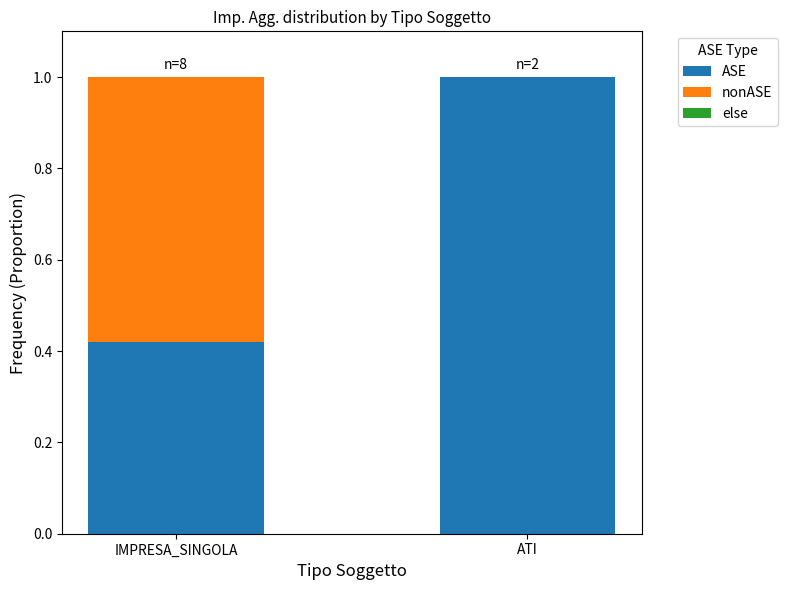

What is the total value across all series at IMPRESA_SINGOLA?

1.0